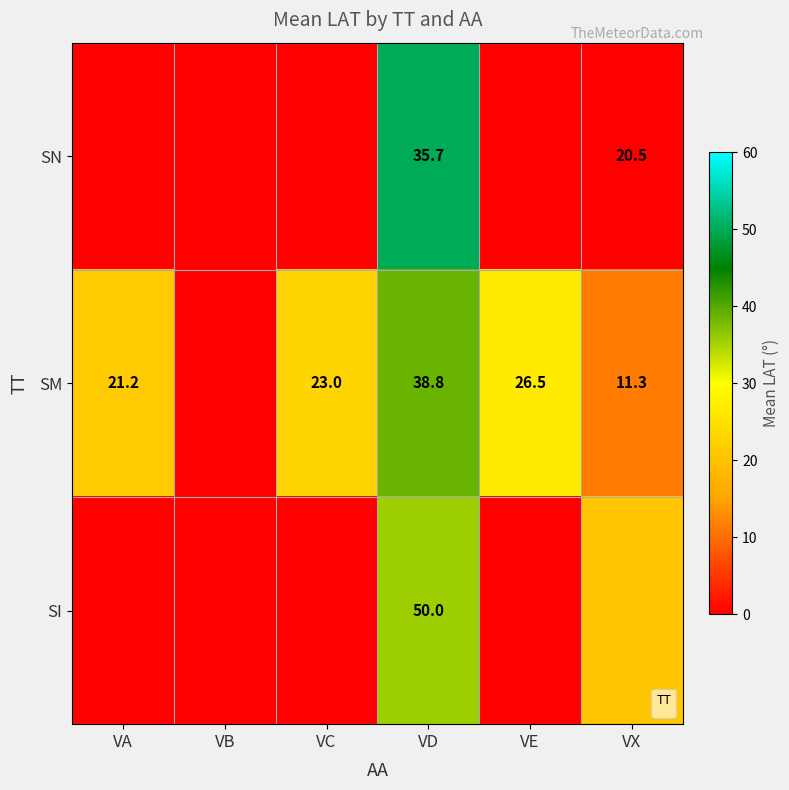

What is the spread (max minus min) of values at VE?

26.5